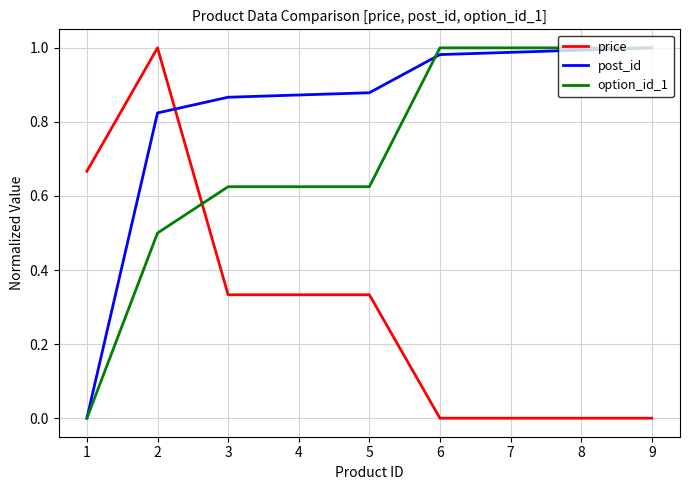

At which label is option_id_1 closest to 0?

1